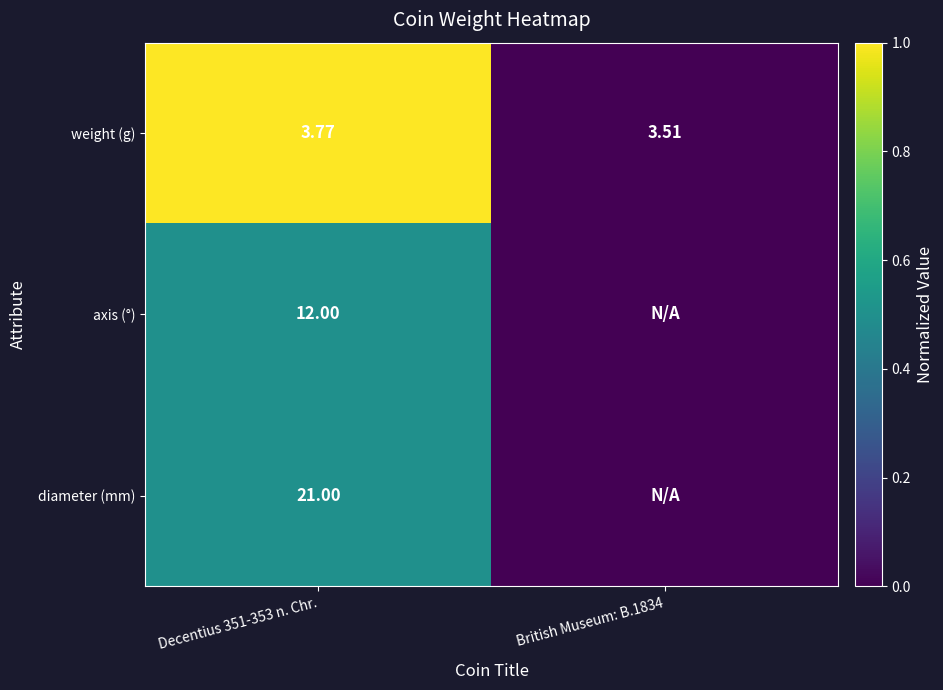

Which has a higher value, British Museum: B.1834 or Decentius 351-353 n. Chr.?

Decentius 351-353 n. Chr.